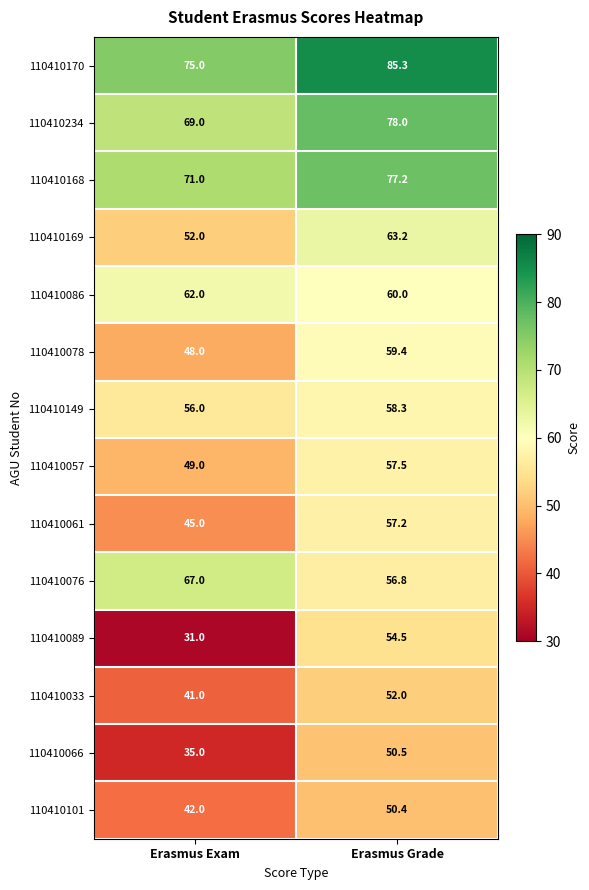

Where does the 110410078 series first go above 59?

Erasmus Grade